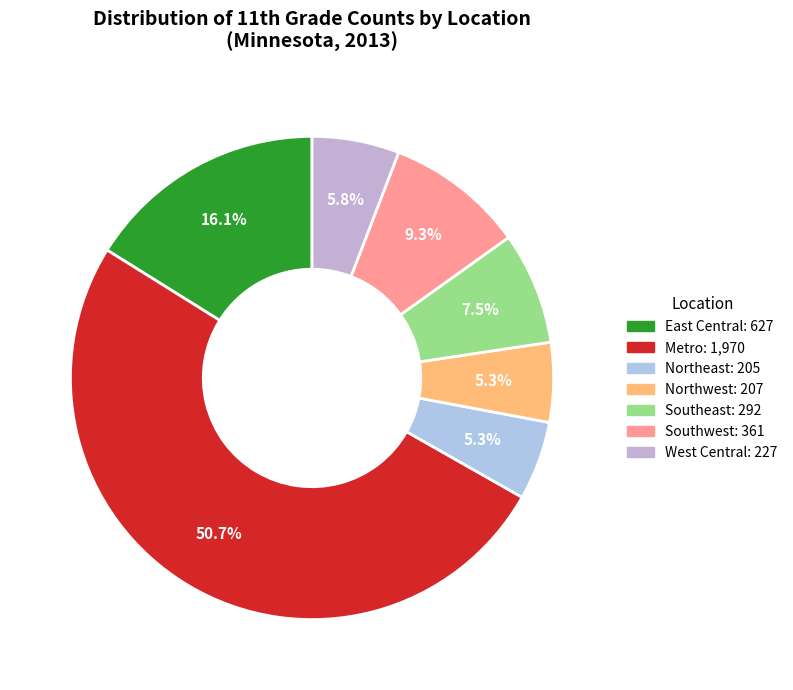

Which slice is the smallest?

Northeast